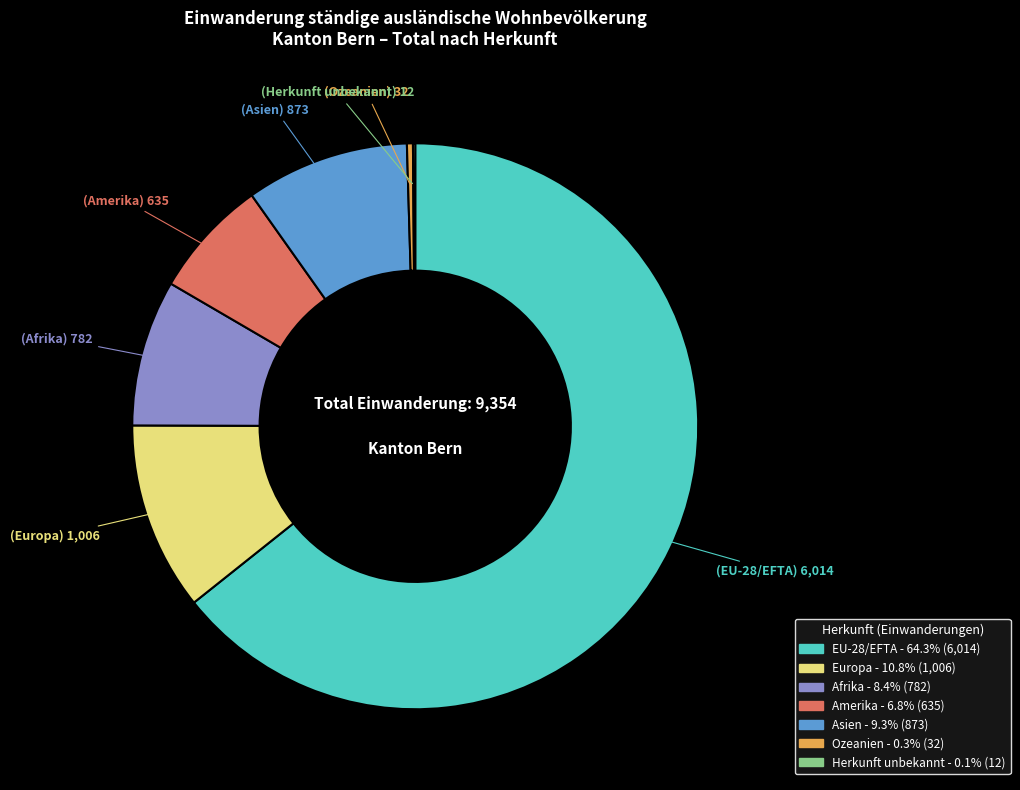

Between Ozeanien and Afrika, which is larger?

Afrika